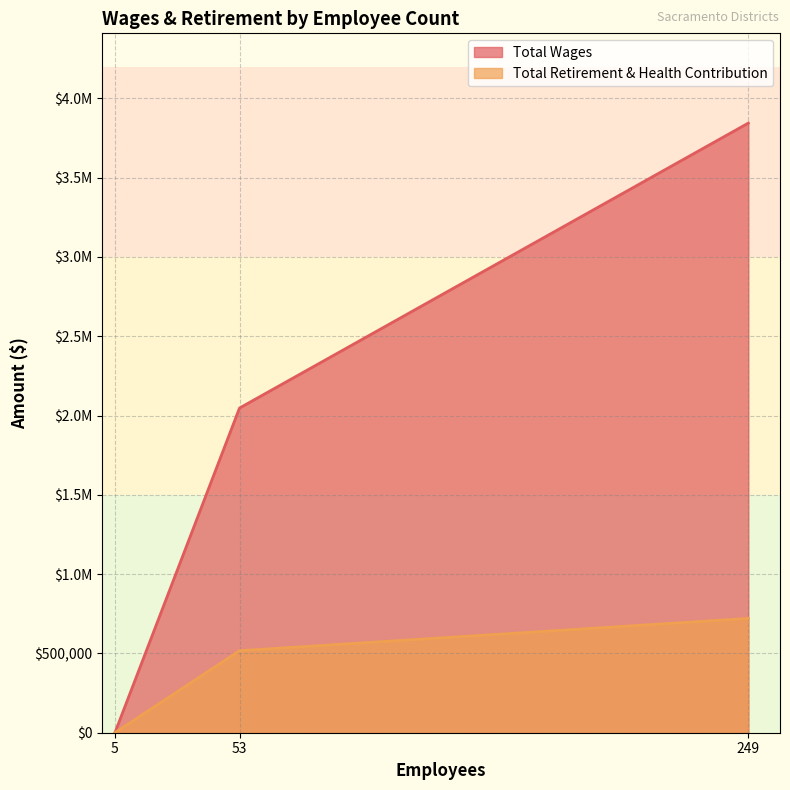

How many values are below 2047254?

1